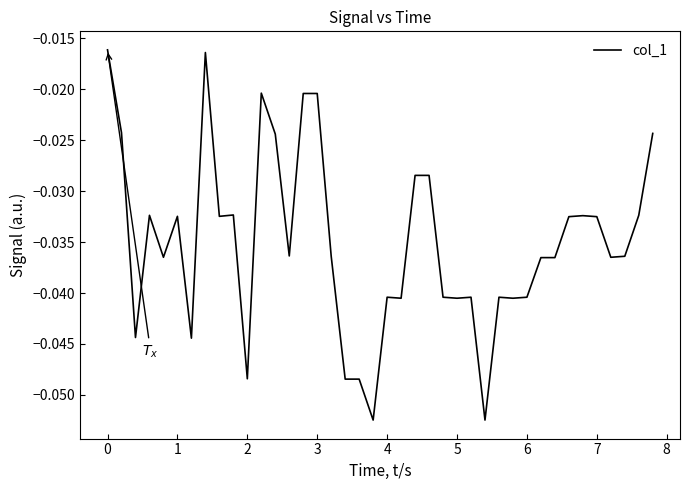

How many lines are shown in the chart?

1